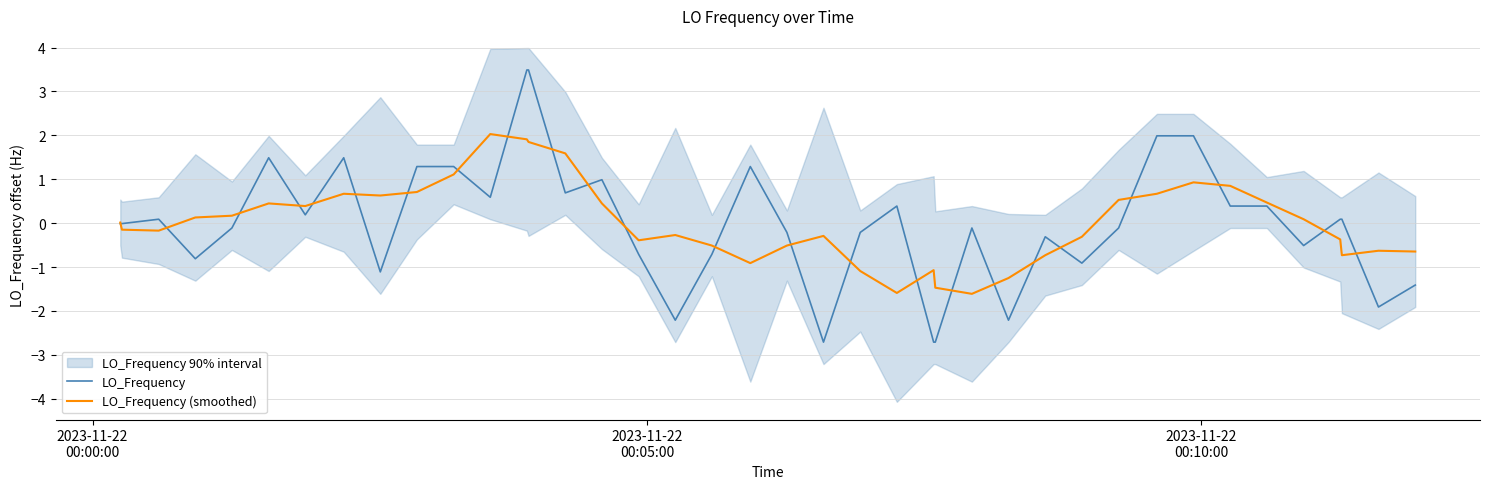

What is the difference between the maximum and second lowest values in the LO_Frequency (smoothed) series?

3.6